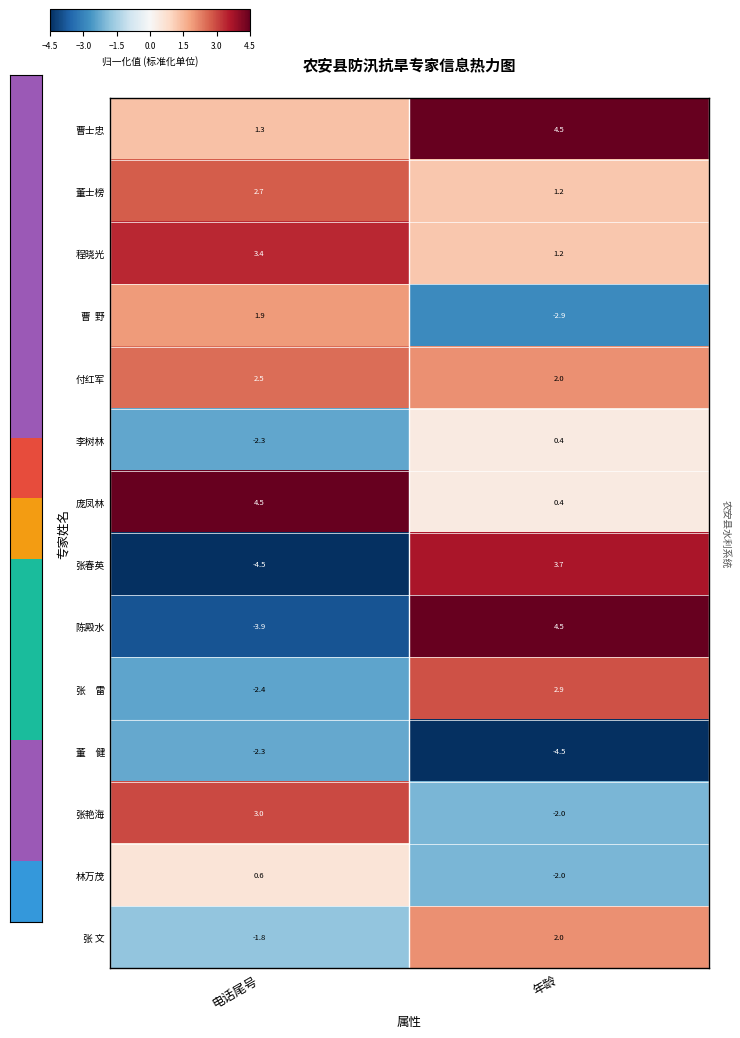

What is the average value of the 陈殿水 series?

0.3